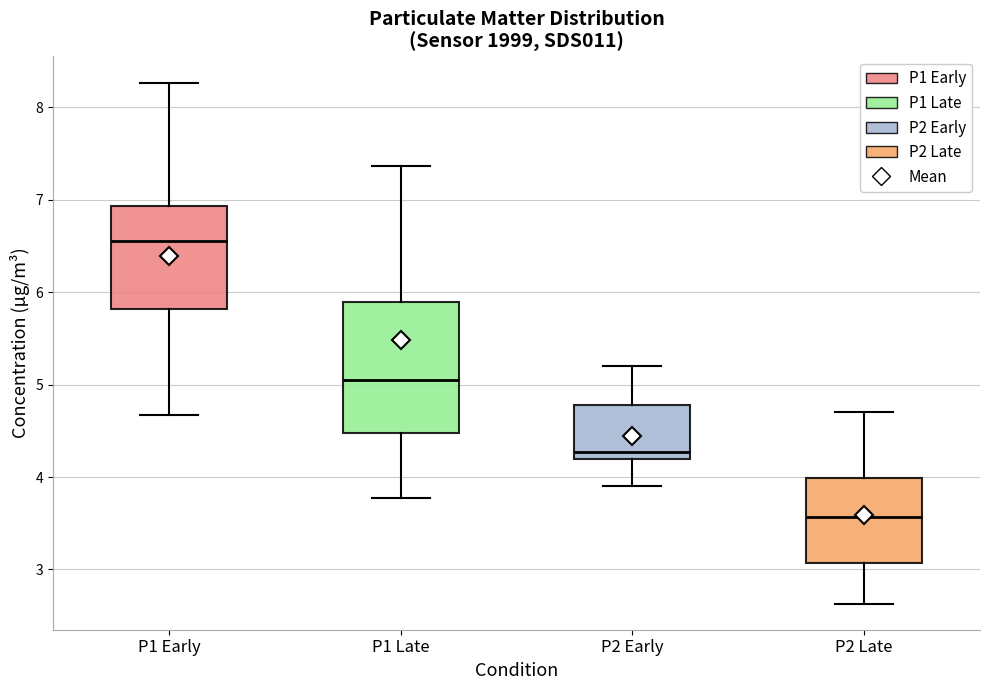

Reading left to right, transcribe this box plot: for each box, give where its median line is, the range the box spans, and where its two whiskers end, as read against the y-axis. The values are not printed on the chart, so give them approximately, as read against the axis.

P1 Early: median 6.6, box 5.8 to 6.9, whiskers 4.7 to 8.3
P1 Late: median 5.1, box 4.5 to 5.9, whiskers 3.8 to 7.4
P2 Early: median 4.3, box 4.2 to 4.8, whiskers 3.9 to 5.2
P2 Late: median 3.6, box 3.1 to 4.0, whiskers 2.6 to 4.7